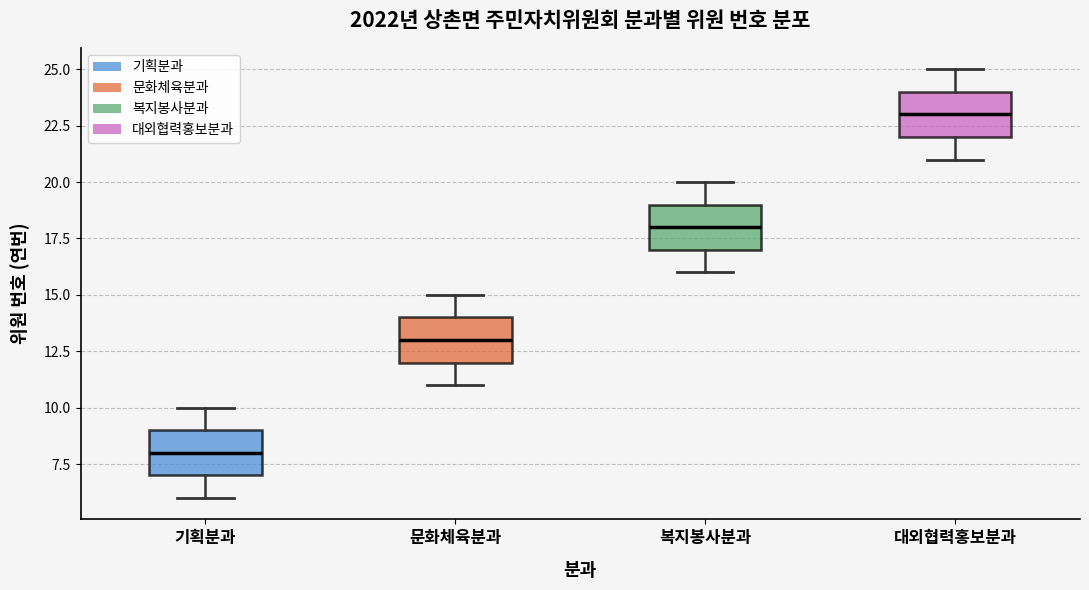

Which box has the highest median line?

대외협력홍보분과